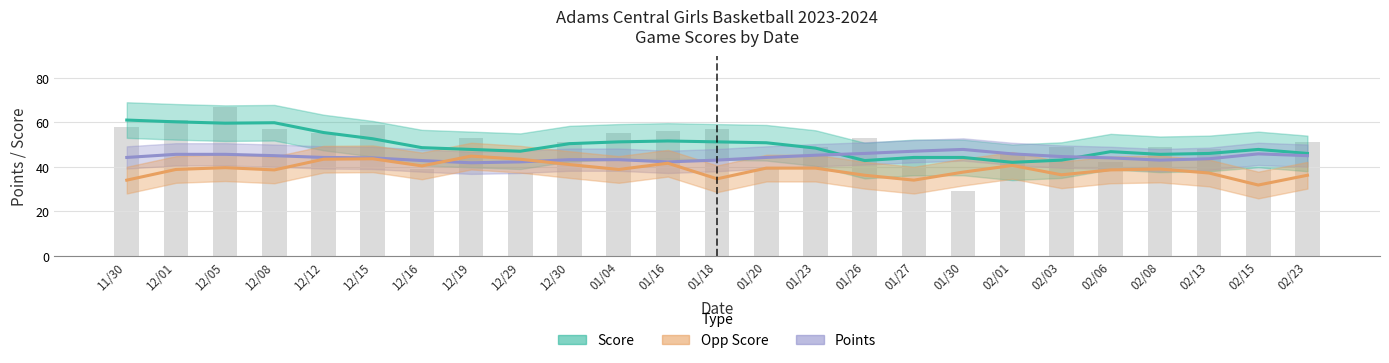

Rank the series by their maximum value, from lowest to highest.

Points, Opp Score, Score